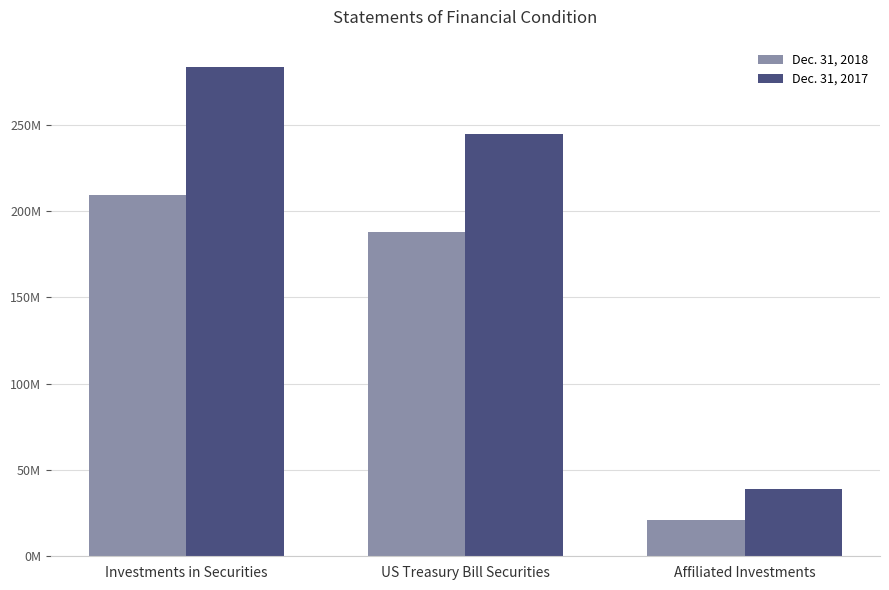

At which category is the sum across all series the highest?

Investments in Securities